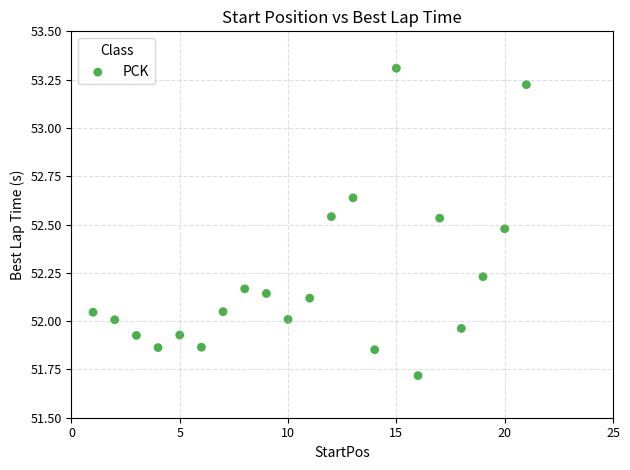

What is the range of X values (max minus min)?

20.0